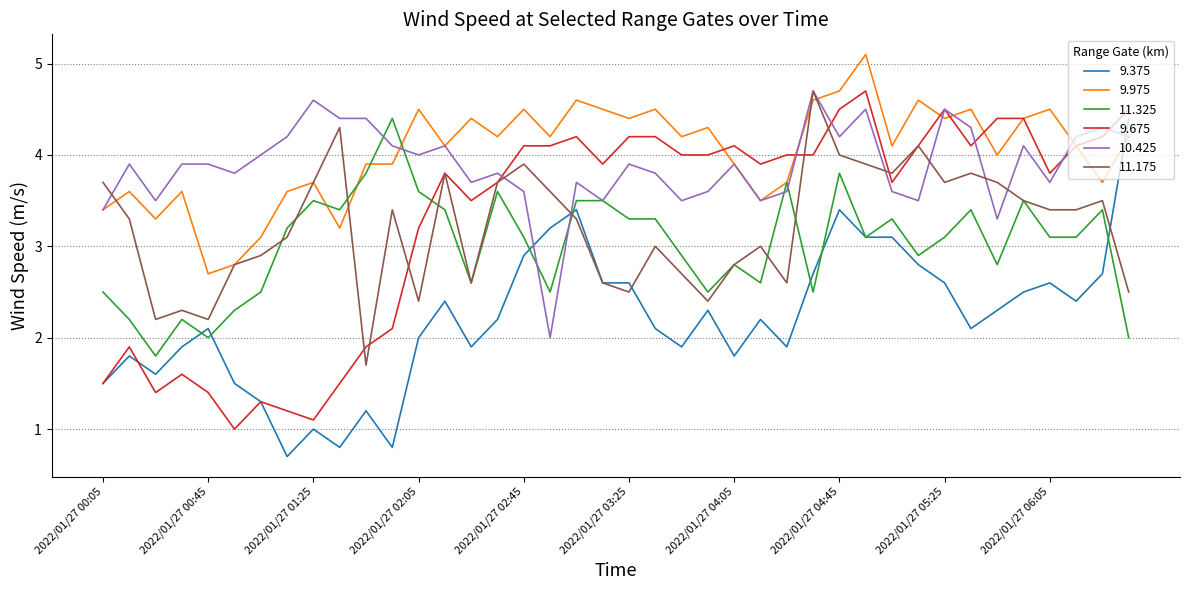

Does the chart display data point markers on the line(s)?

No